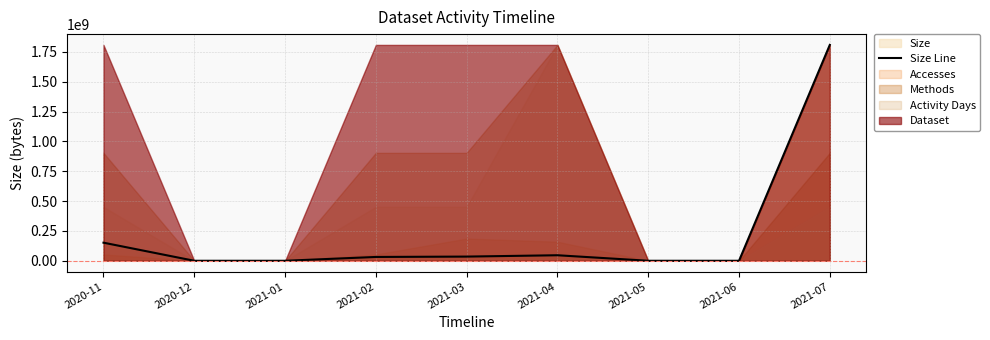

What is the difference between the second highest and second lowest values?

151618752